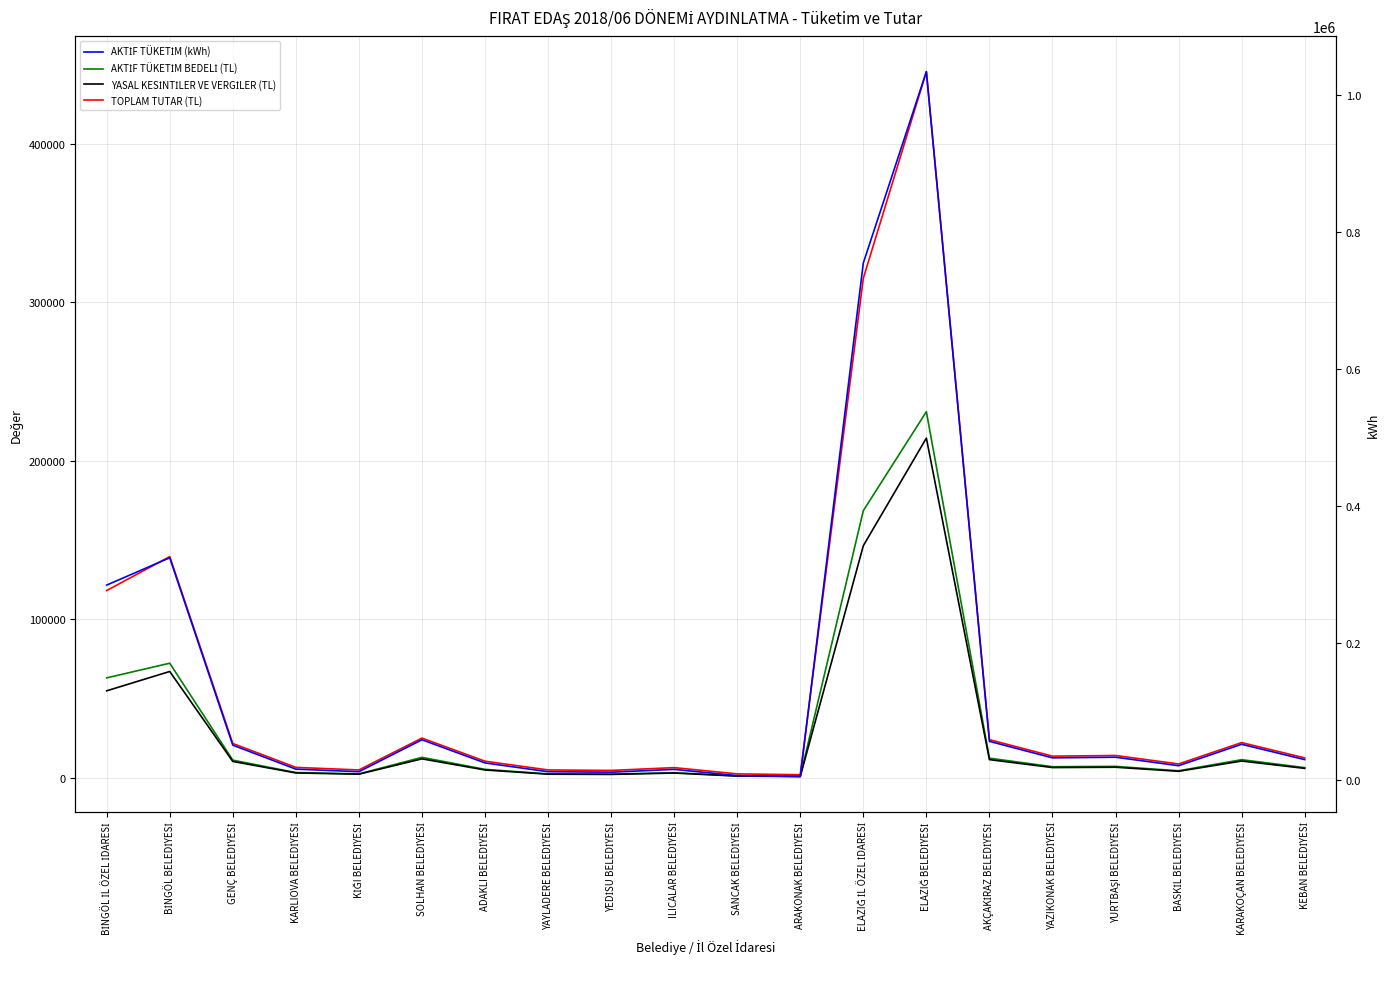

What is the difference between the maximum and second lowest values in the TOPLAM TUTAR (TL) series?

442630.9